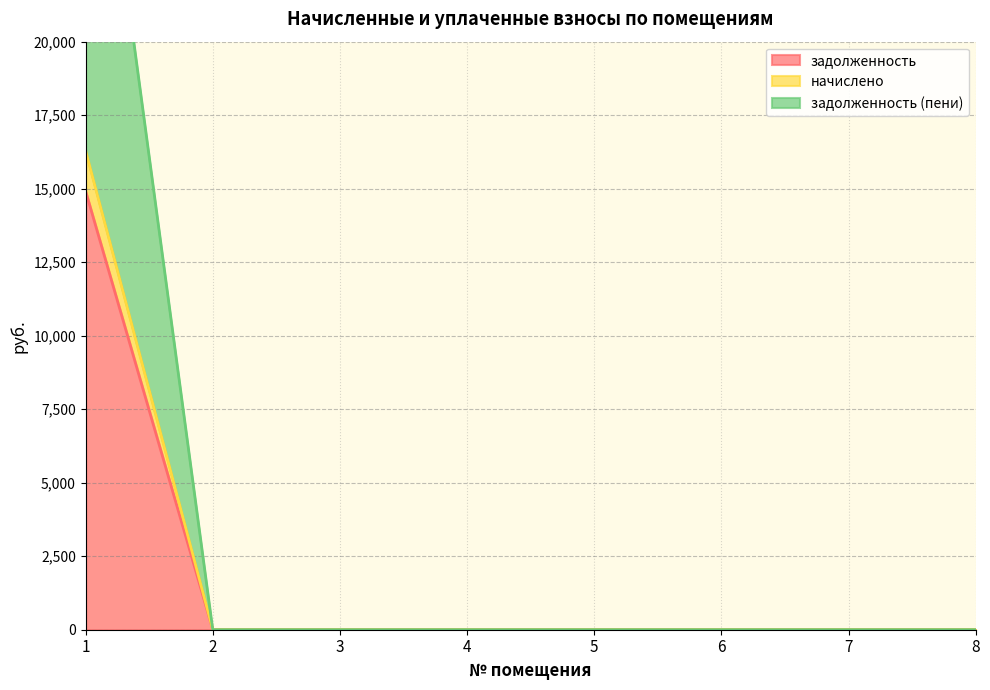

What is the sum of the задолженность (пени) values at 1 and 4?

32182.9